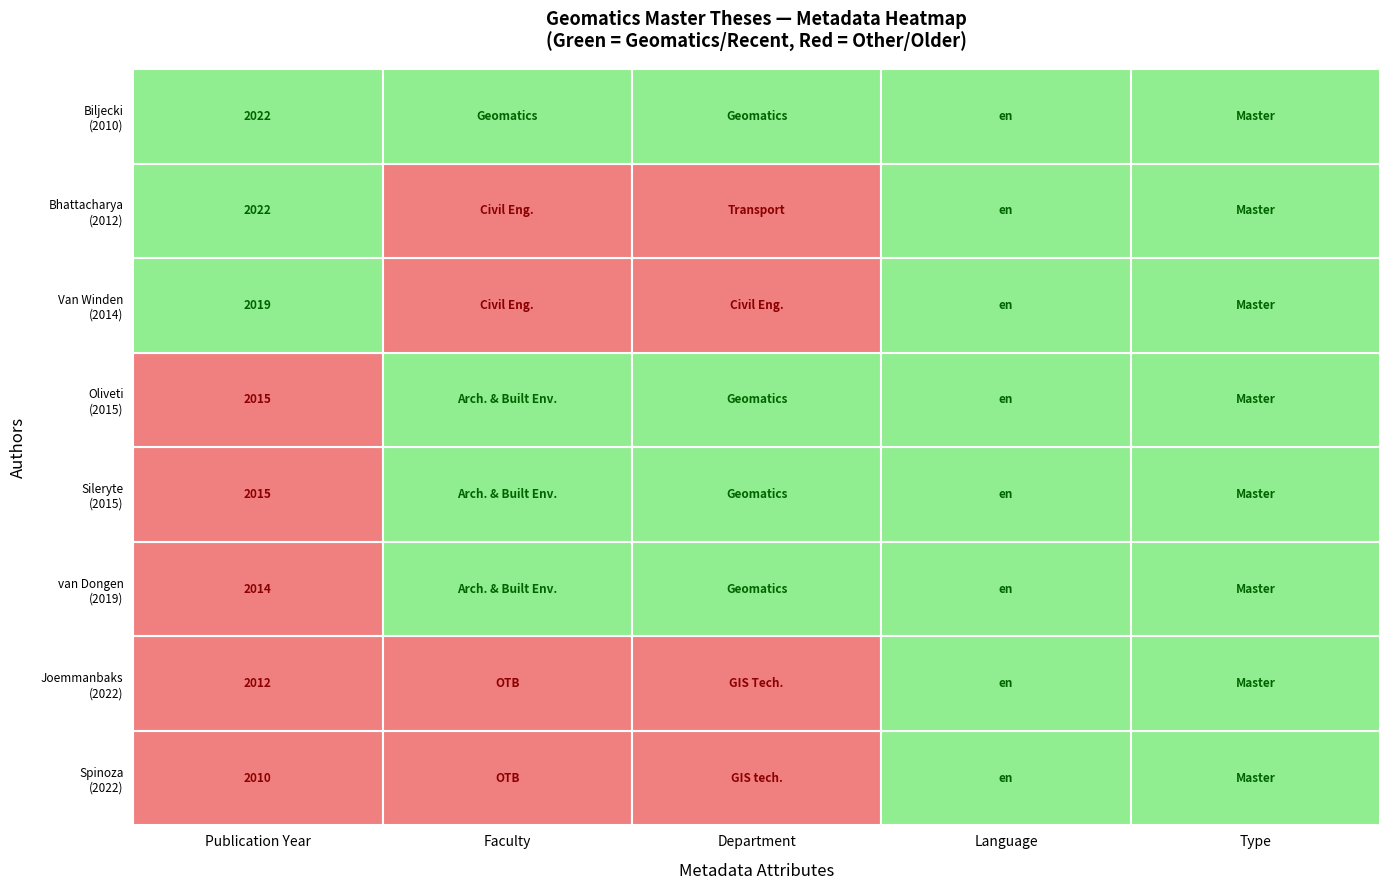

The chart shows a value of 2015 at 4. True or false?

True